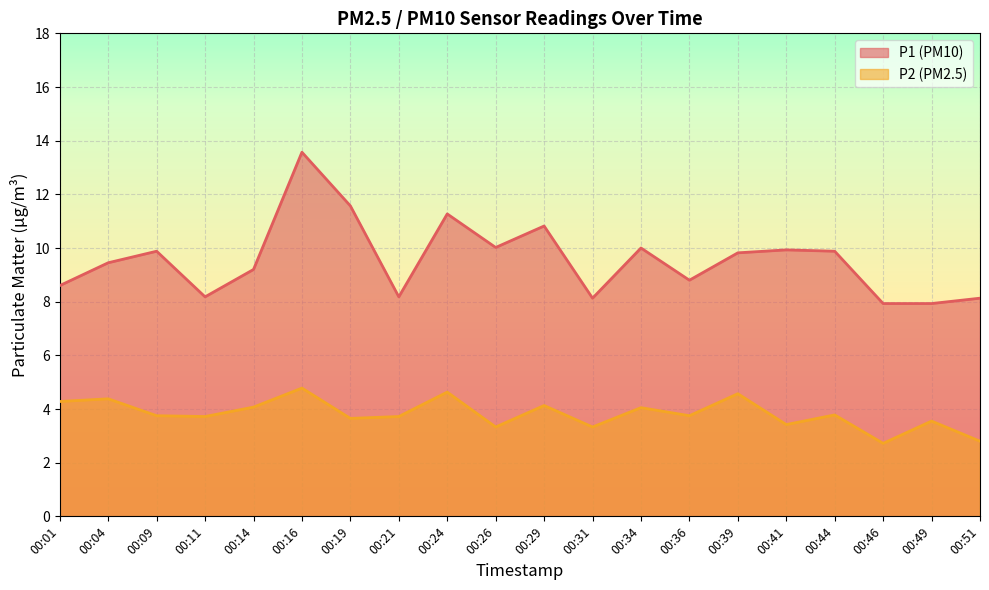

Which category has the lowest value across all series?

00:46